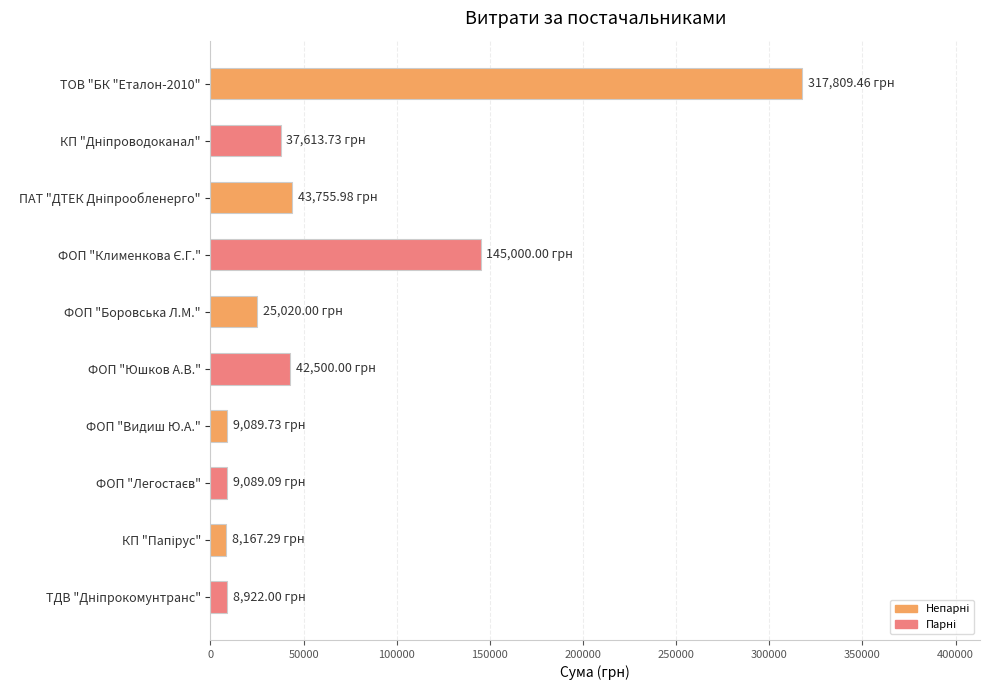

What is the change in value from ТОВ "БК "Еталон-2010" to ФОП "Боровська Л.М."?

-292789.5